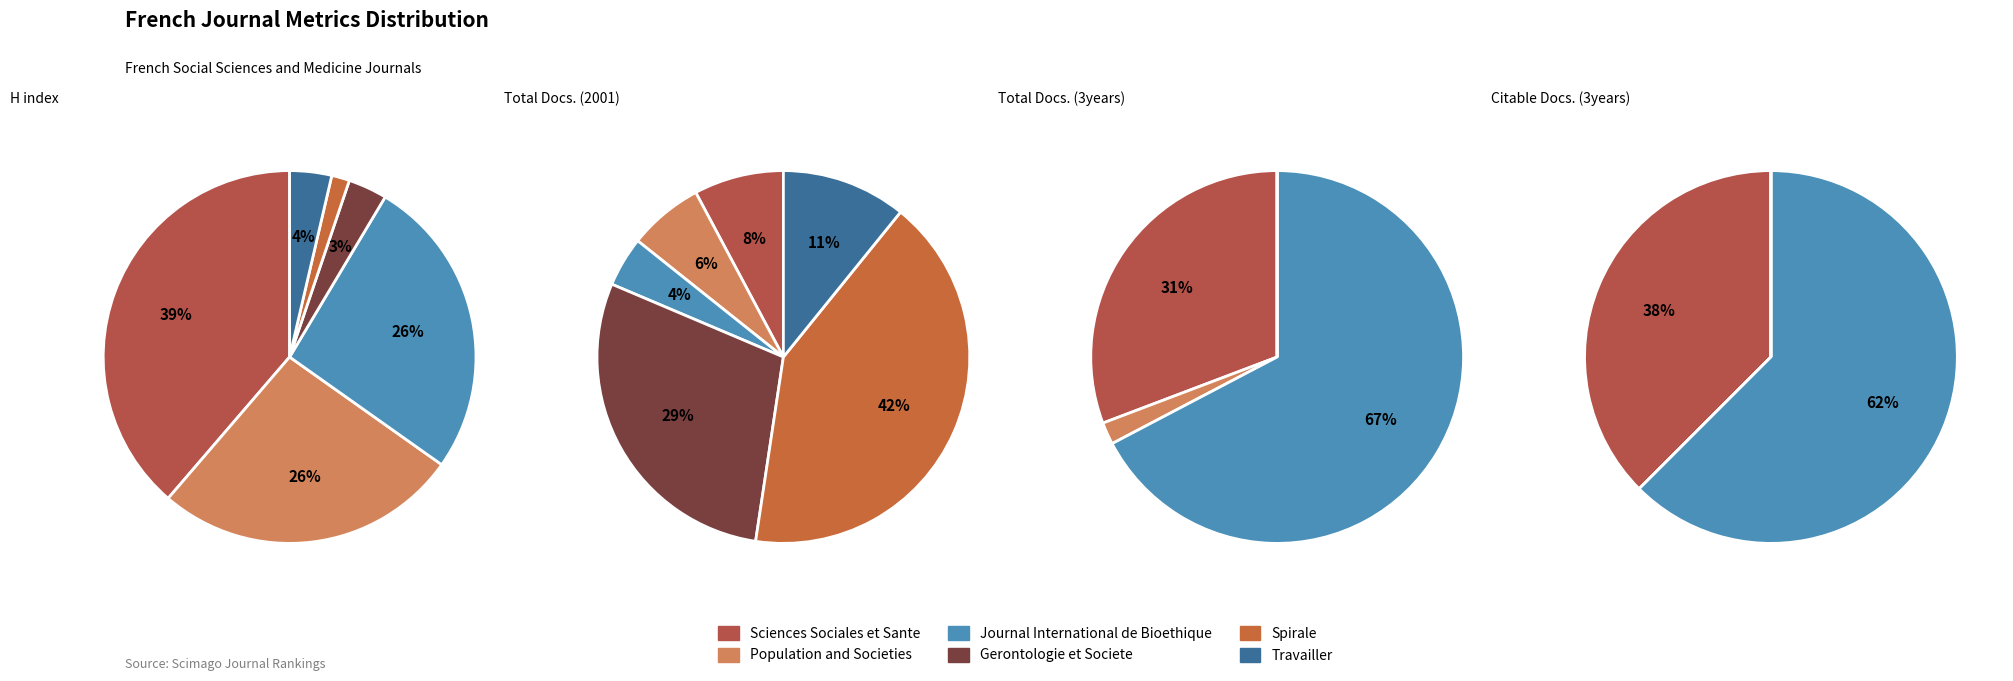

Is it true that Sciences Sociales et Sante is 44% of the pie?

False